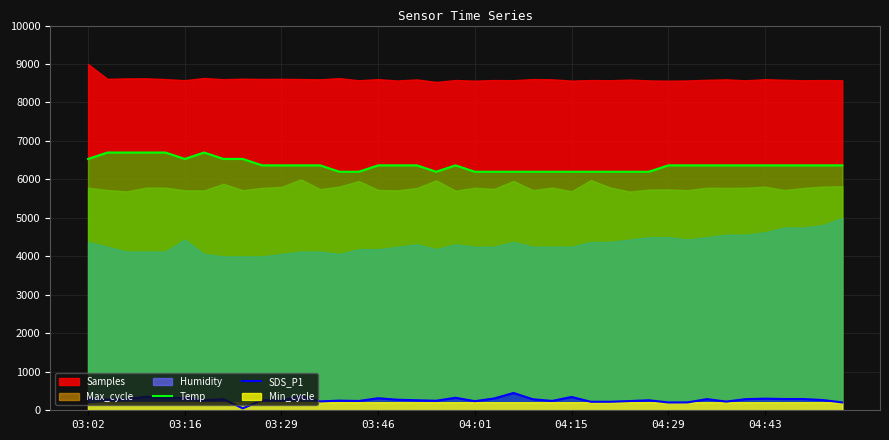

What is the approximate value of Temp at 03:46?

6366.7